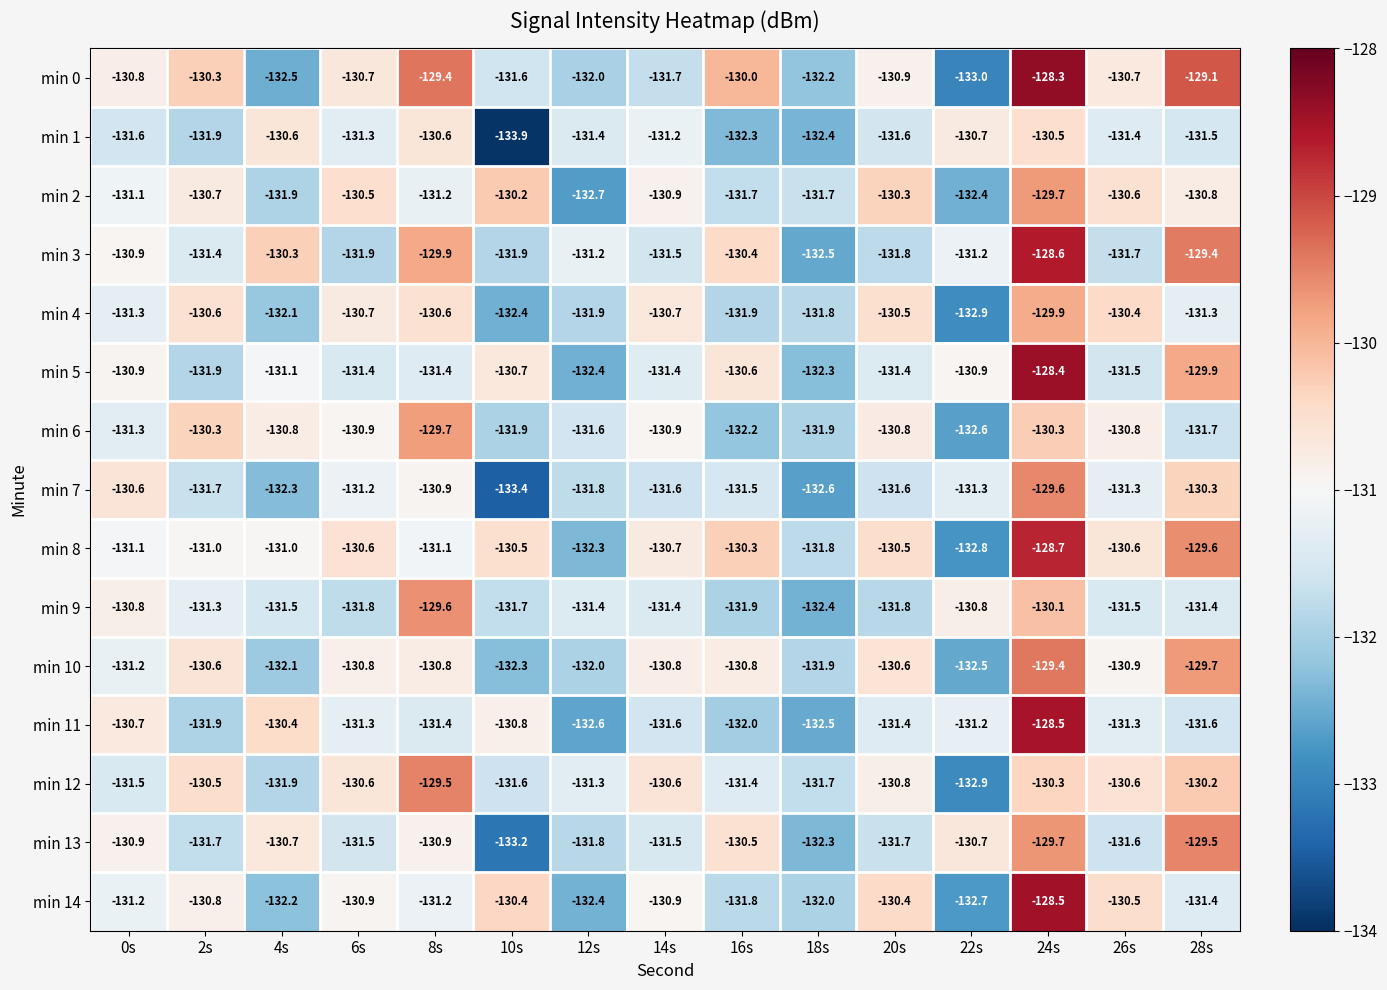

What is the minimum value shown in the chart?

-133.9